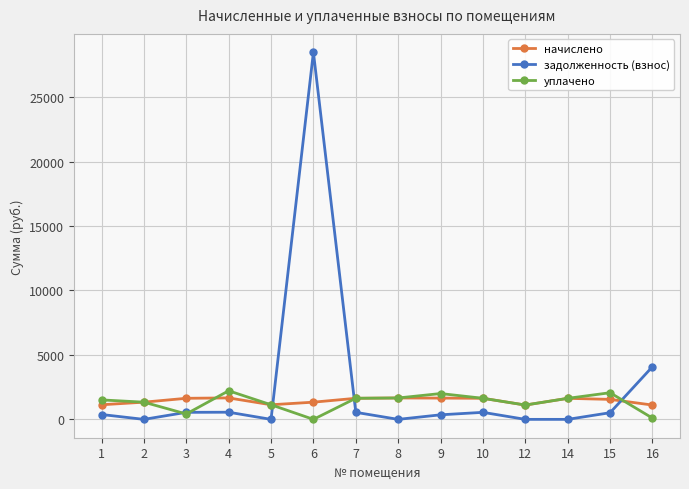

What is the difference between the second highest and minimum values in the начислено series?

549.9